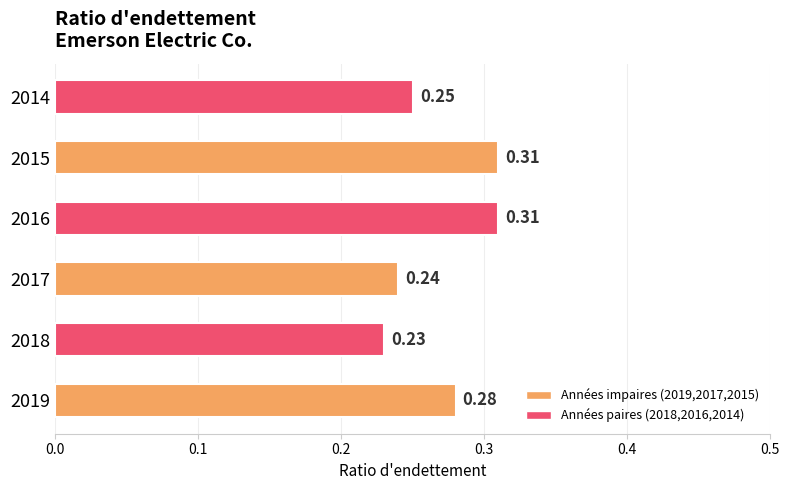

What is the change in value from 2017 to 2015?

+0.1